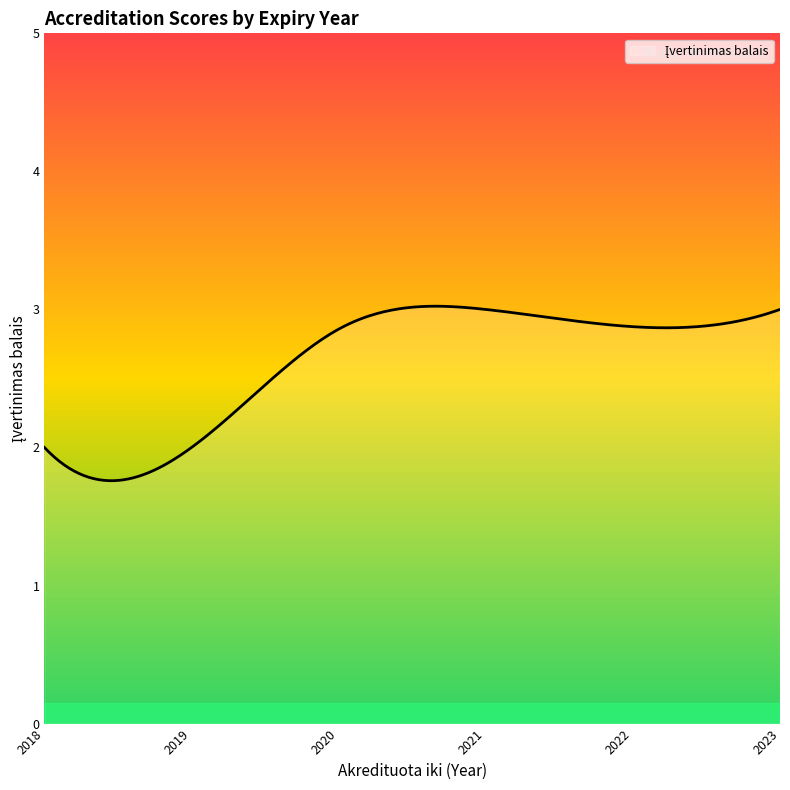

What is the minimum value shown in the chart?

1.8